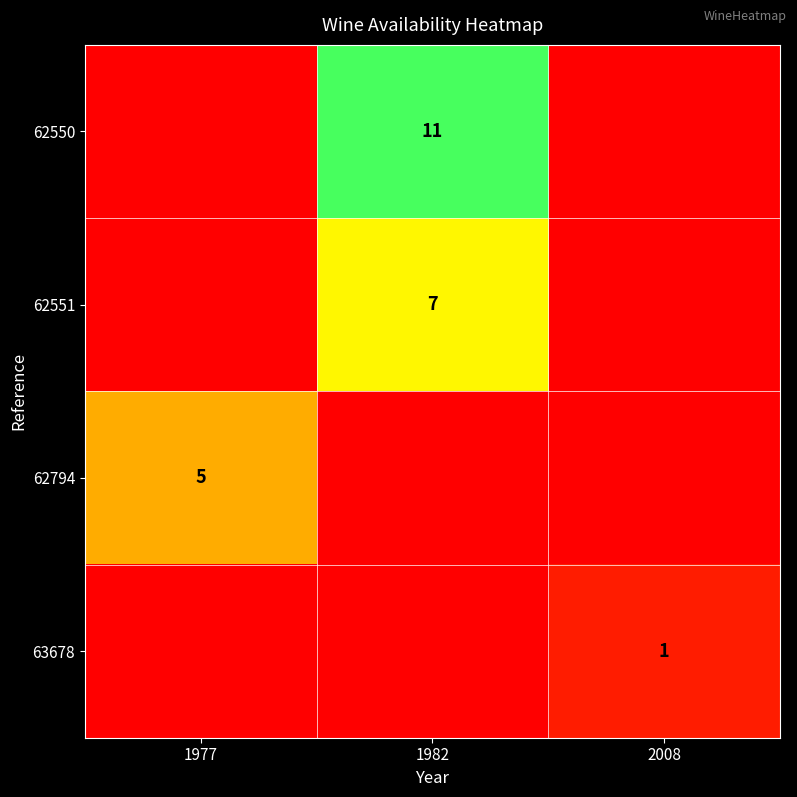

At how many categories does at least one series exceed 0?

3